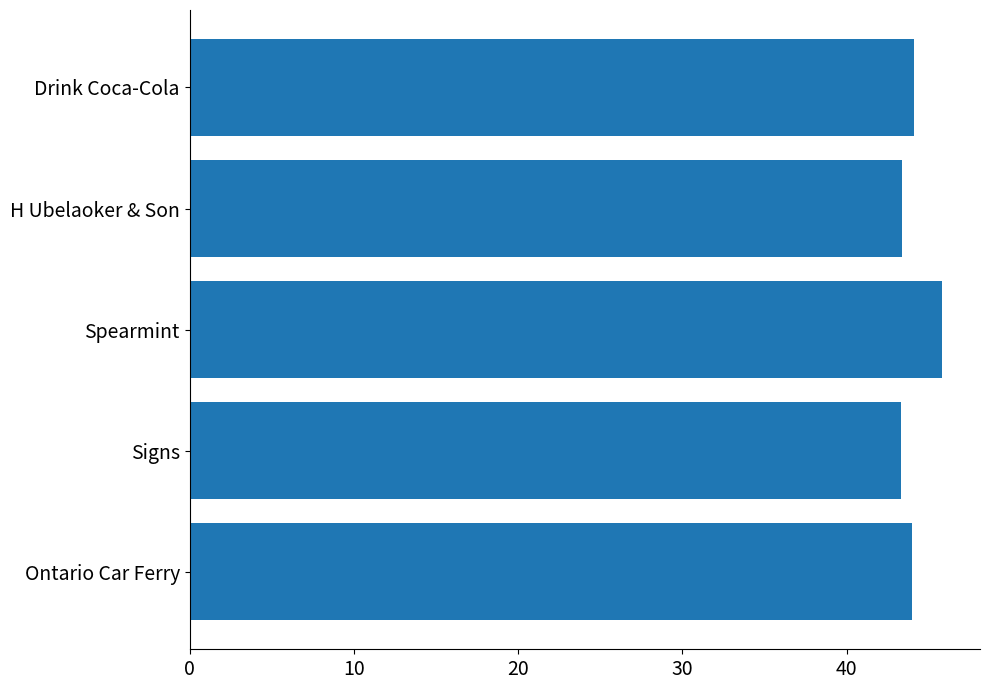

What is the difference between the maximum and minimum values?

2.5